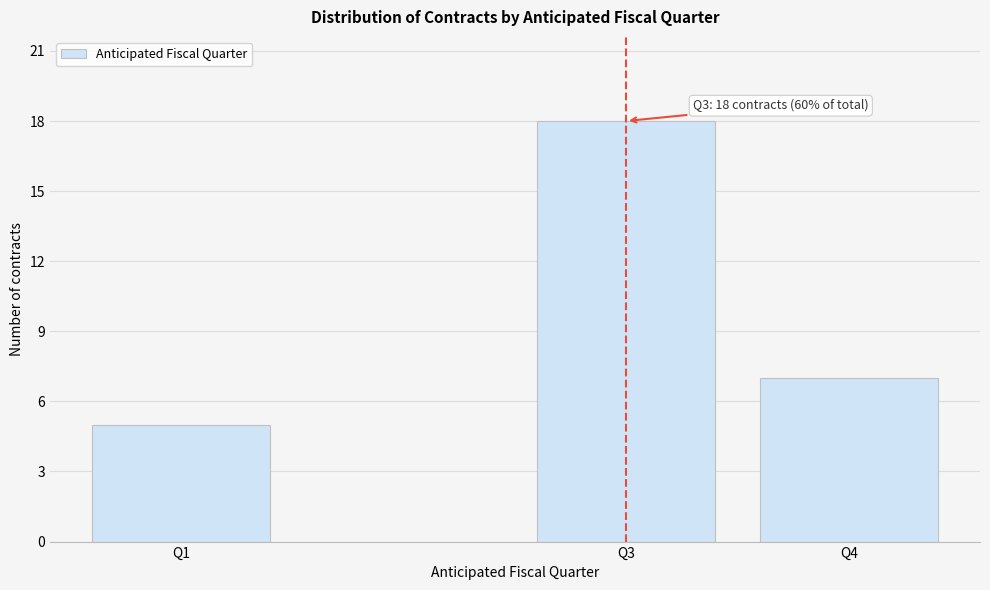

Reading left to right, list all the values displayed in this chart.

Q1=5	Q3=18	Q4=7